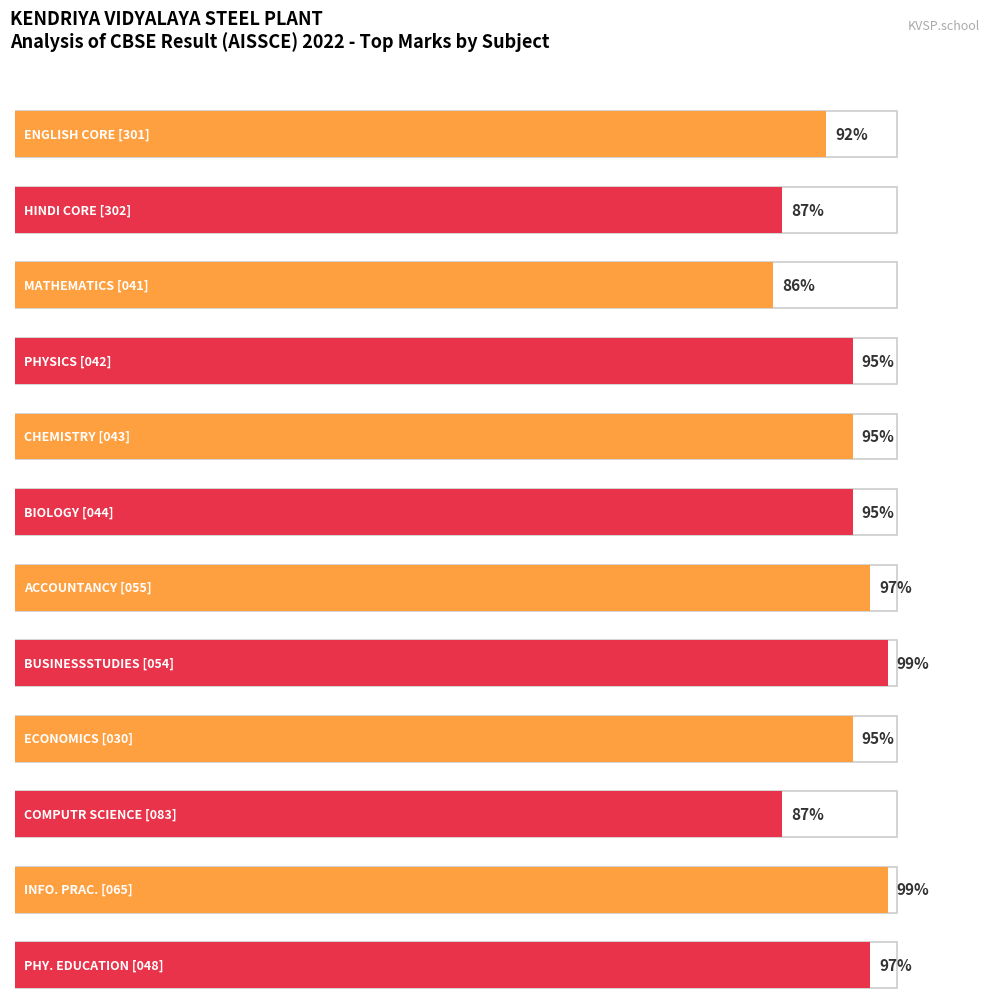

Are the bars horizontal?

Yes